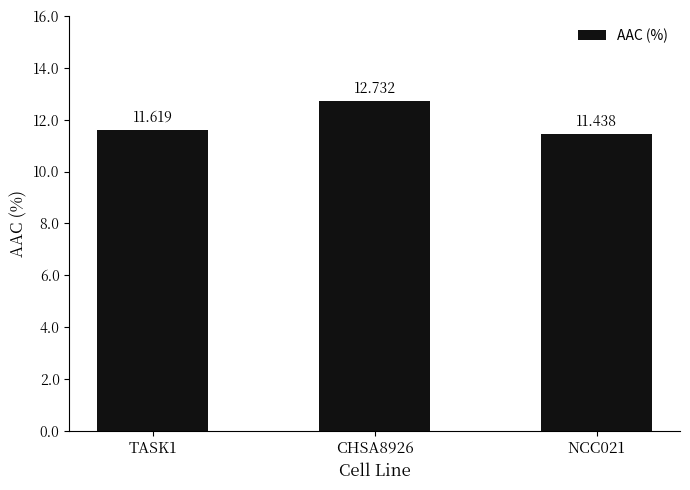

What is the greatest value displayed?

12.7